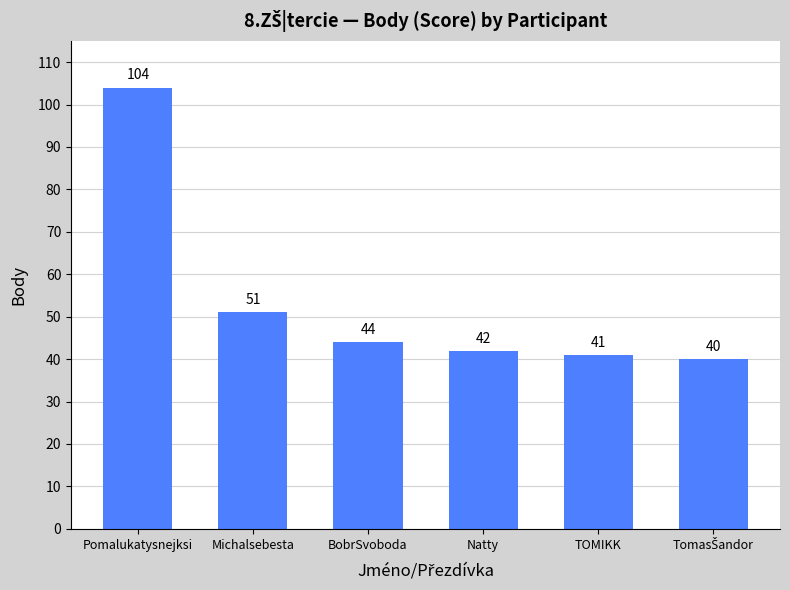

True or false: the data shows 181 at Pomalukatysnejksi.

False